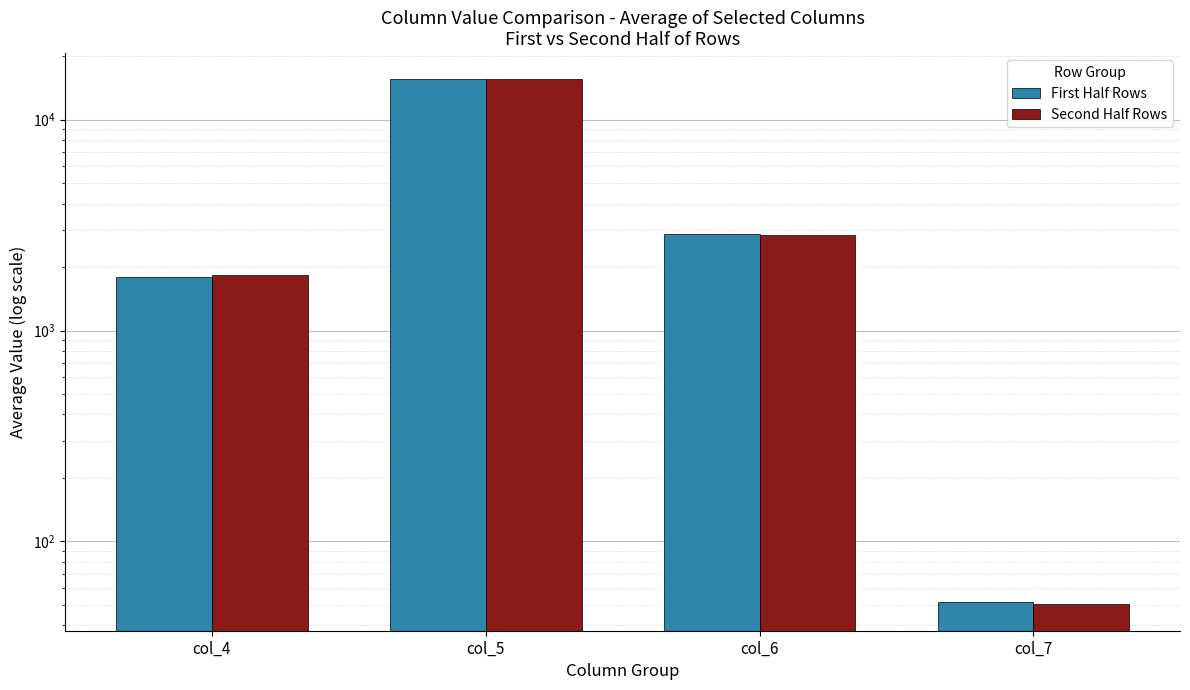

Count the number of categories in the chart.

4